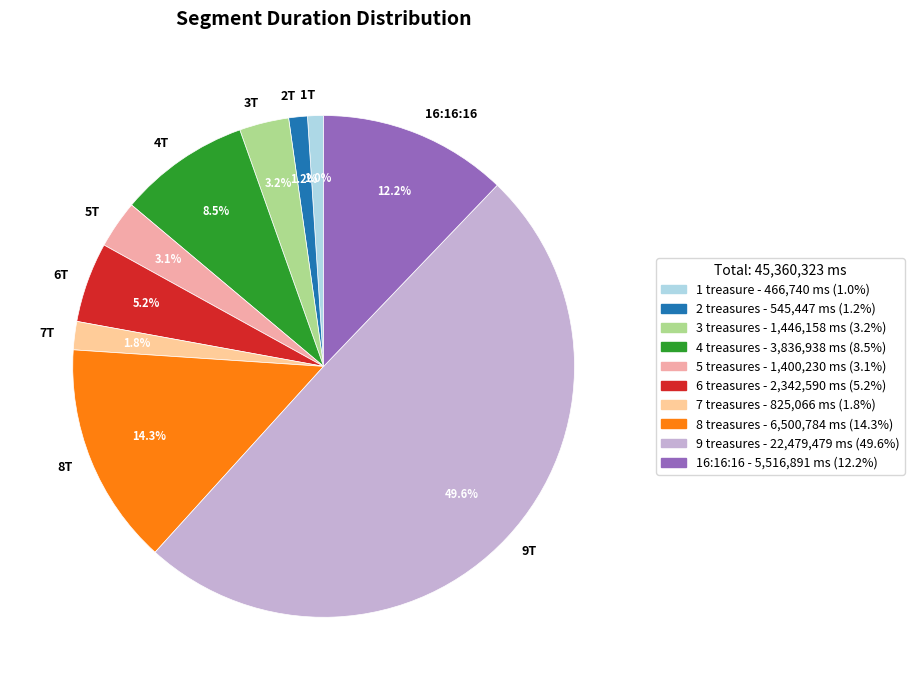

Does 16:16:16 account for over 50% of the chart?

No